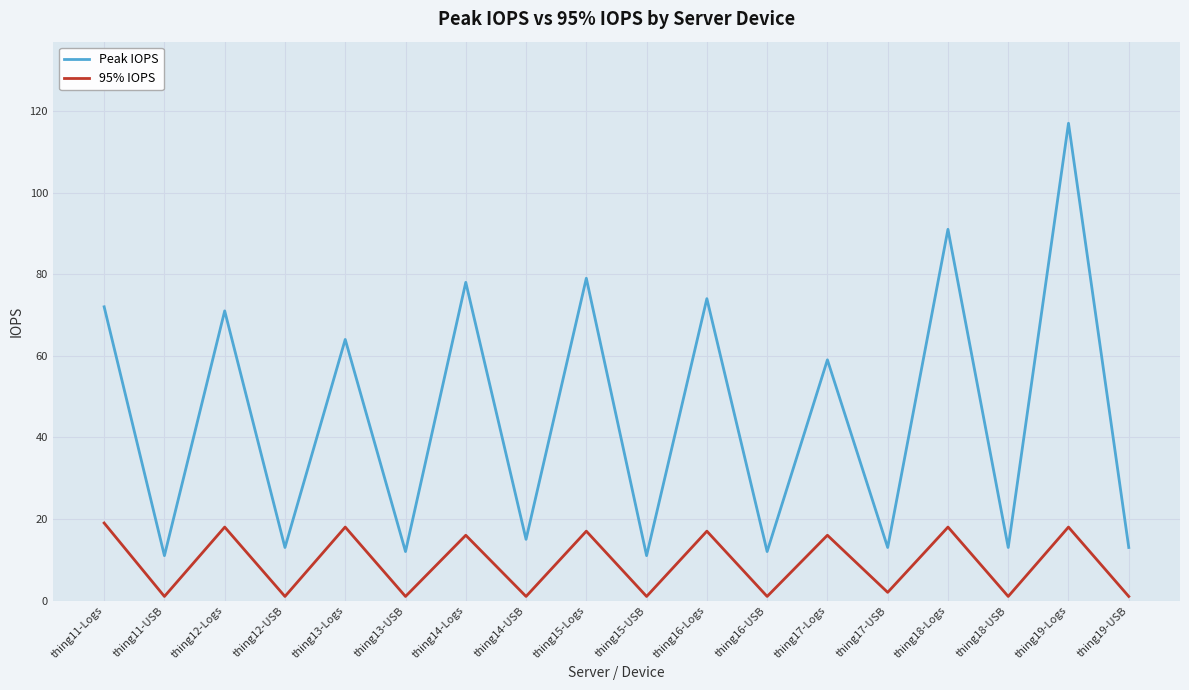

True or false: Peak IOPS and 95% IOPS cross at least once.

False